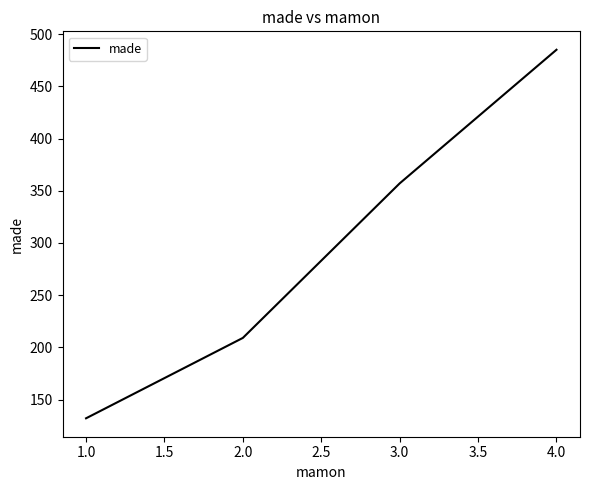

Rank the categories by value from highest to lowest.

4.0, 3.0, 2.0, 1.0